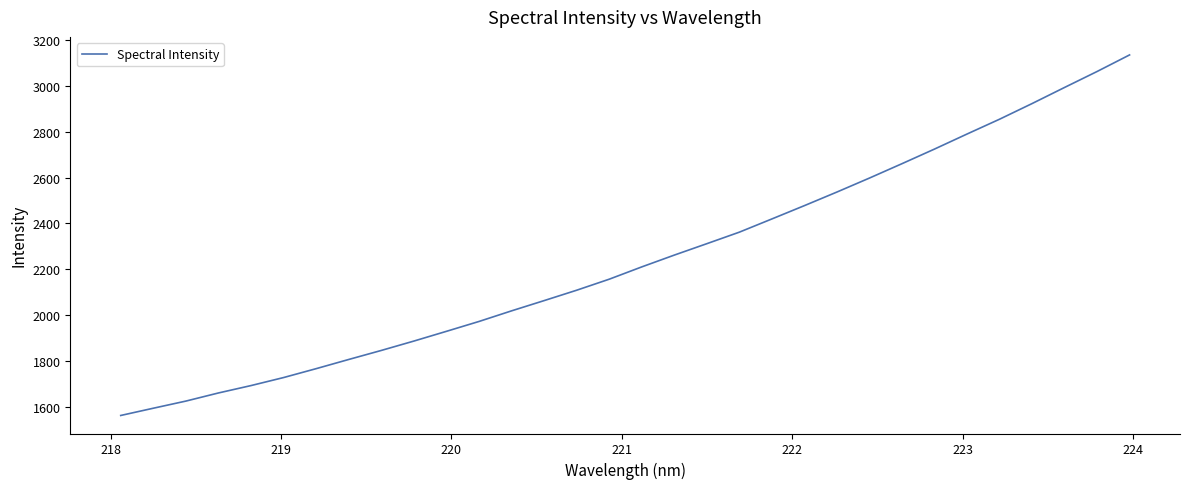

What is the smallest value displayed?

1561.4